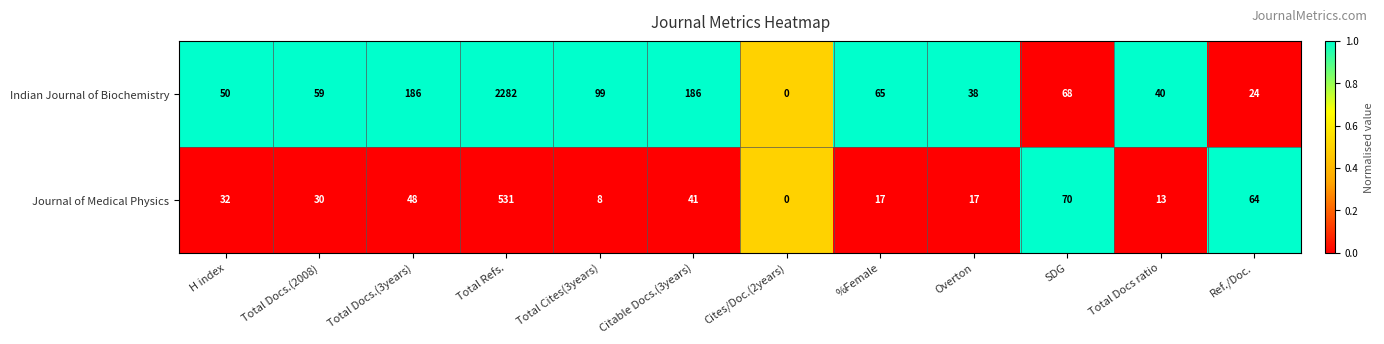

Rank the series at Overton from lowest to highest value.

Journal of Medical Physics, Indian Journal of Biochemistry